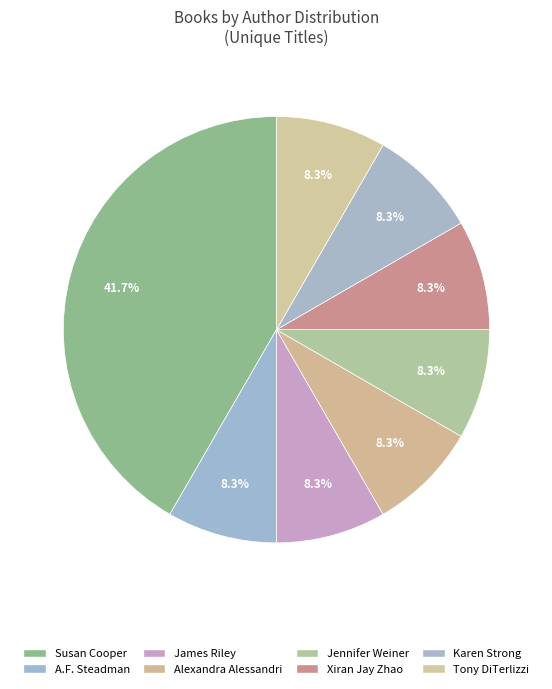

How many slices are in this pie chart?

8